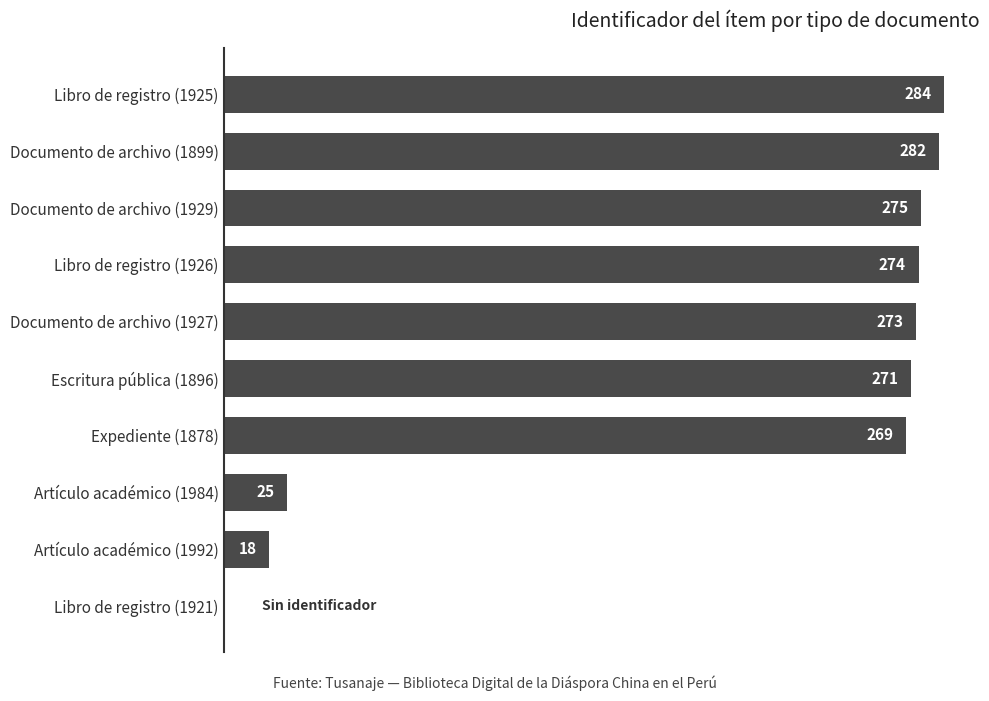

Which category has the highest value across all series?

Libro de registro (1925)